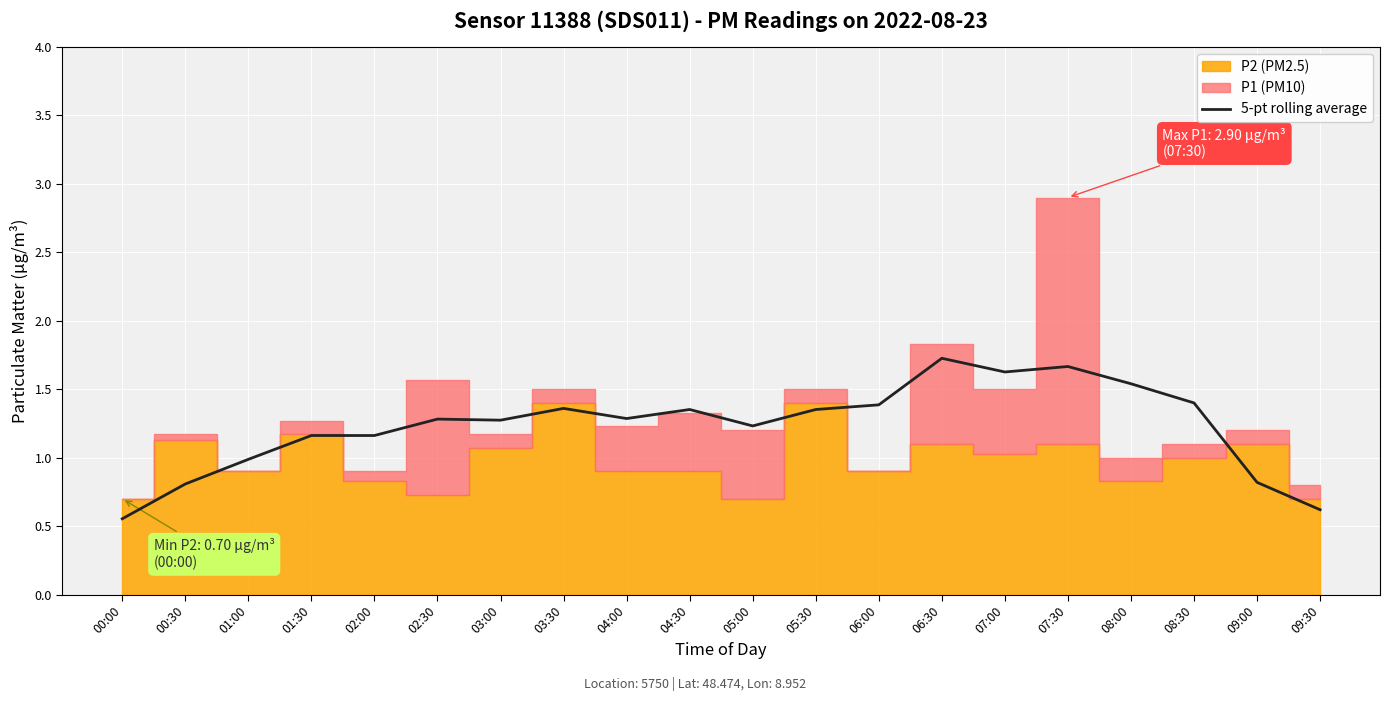

At which label does the data first exceed 1?

01:30